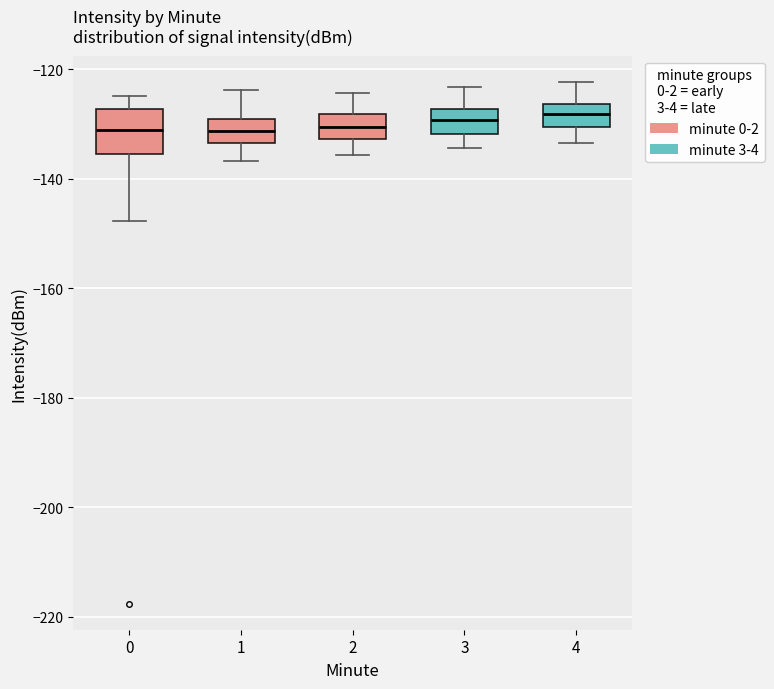

Reading left to right, read every box against the y-axis: the position of its median line, the range the box covers, and the ends of its whiskers. The values are not printed on the chart, so give them approximately, as read against the axis.

0: median -132, box -136 to -128, whiskers -148 to -124
1: median -132, box -134 to -130, whiskers -136 to -124
2: median -130, box -132 to -128, whiskers -136 to -124
3: median -130, box -132 to -128, whiskers -134 to -124
4: median -128, box -130 to -126, whiskers -134 to -122